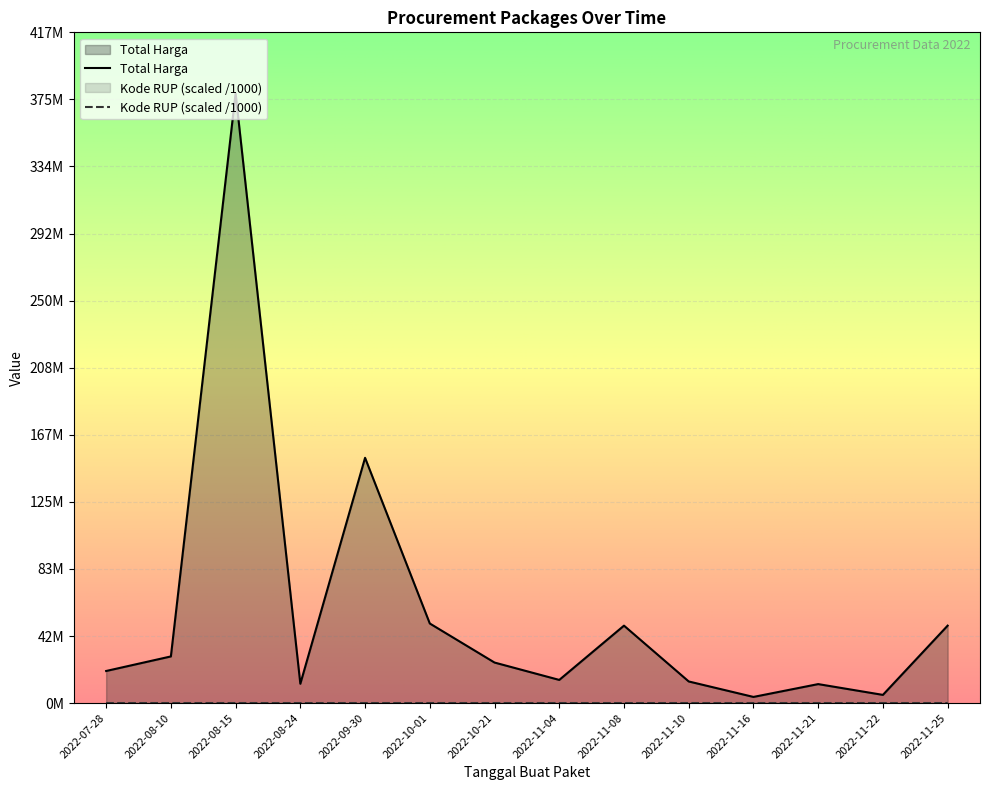

How many interior local peaks does the Kode RUP series have?

3